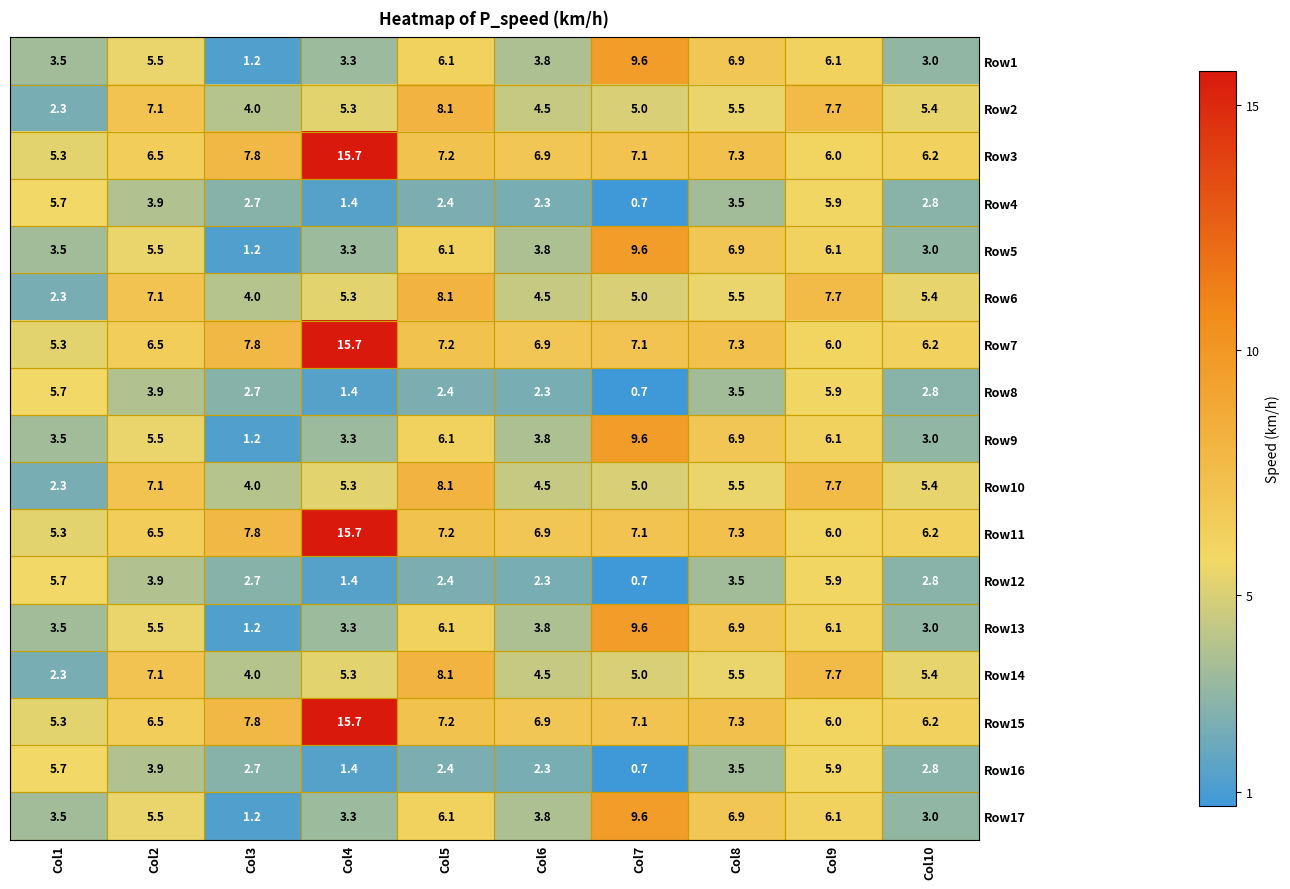

What is the difference between the Row2 values at Col5 and Col10?

2.7